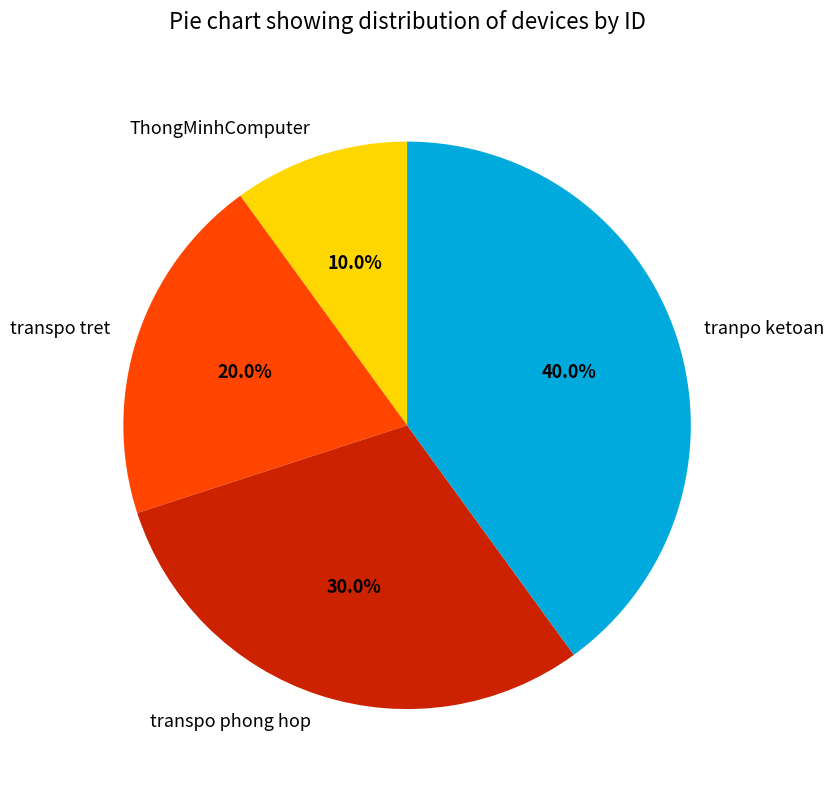

True or false: transpo tret accounts for 20% of the total.

True